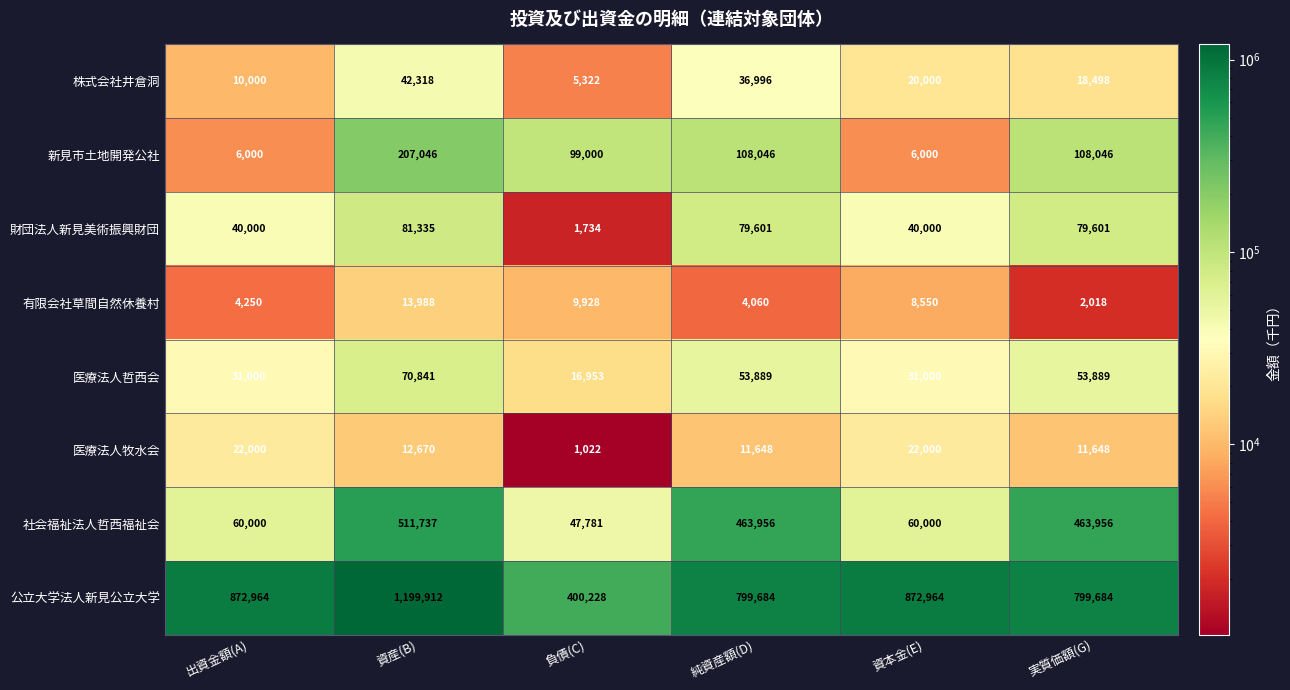

Which category has the lowest value across all series?

負債(C)